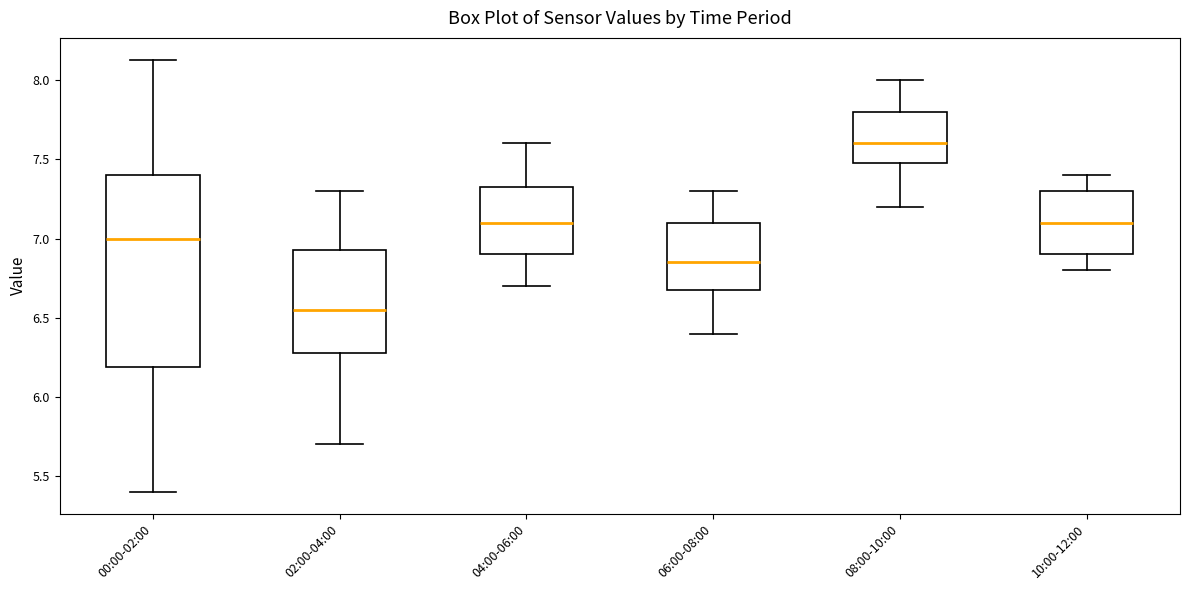

Where does the upper whisker of the box for 04:00-06:00 end on the y-axis? The values are not printed on the chart, so give them approximately, as read against the axis.

7.60